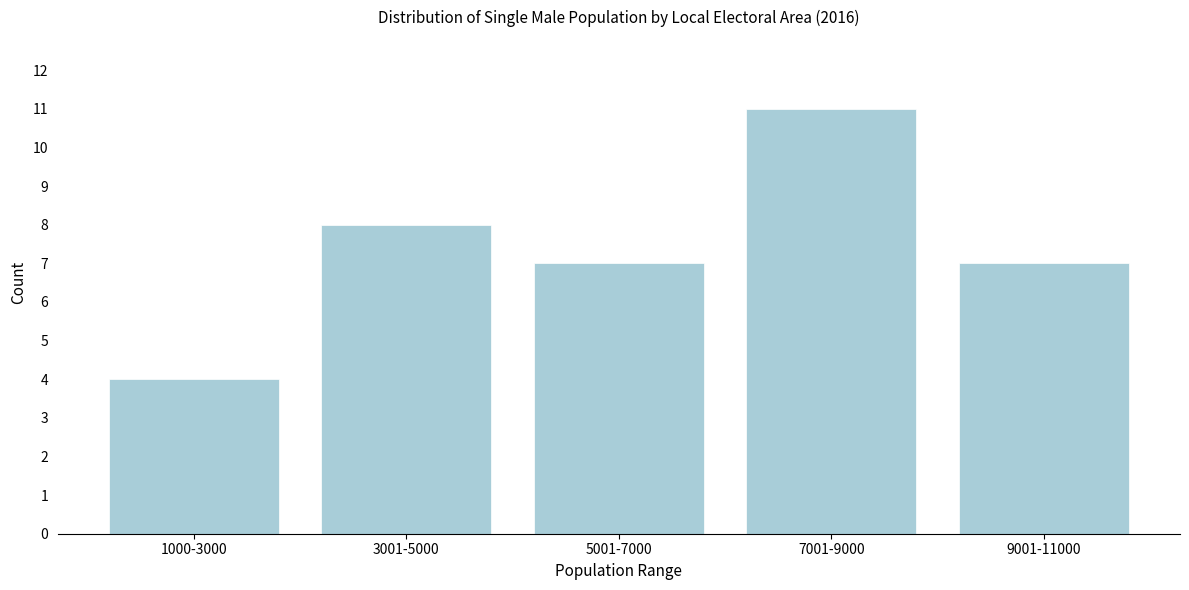

Reading left to right, list all the values displayed in this chart.

1000-3000=4	3001-5000=8	5001-7000=7	7001-9000=11	9001-11000=7